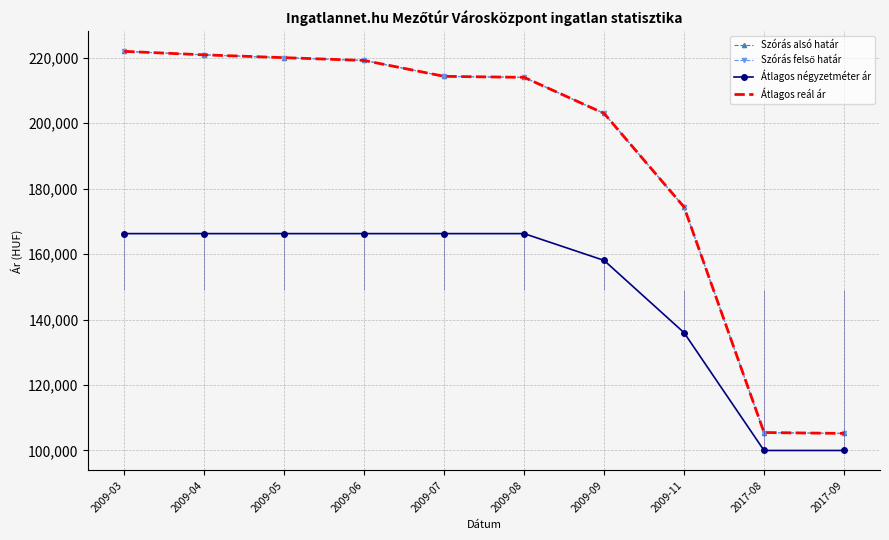

Reading left to right, what are all the values shown in this chart?

Szórás alsó határ: 2009-03=221895	2009-04=220829	2009-05=219970	2009-06=219119	2009-07=214268	2009-08=213956	2009-09=202944	2009-11=174341	2017-08=105483	2017-09=105207
Szórás felső határ: 2009-03=221895	2009-04=220829	2009-05=219970	2009-06=219119	2009-07=214268	2009-08=213956	2009-09=202944	2009-11=174341	2017-08=105483	2017-09=105207
Átlagos négyzetméter ár: 2009-03=166233	2009-04=166233	2009-05=166233	2009-06=166233	2009-07=166233	2009-08=166233	2009-09=158044	2009-11=135966	2017-08=100000	2017-09=100000
Átlagos reál ár: 2009-03=221895	2009-04=220829	2009-05=219970	2009-06=219119	2009-07=214268	2009-08=213956	2009-09=202944	2009-11=174341	2017-08=105483	2017-09=105207